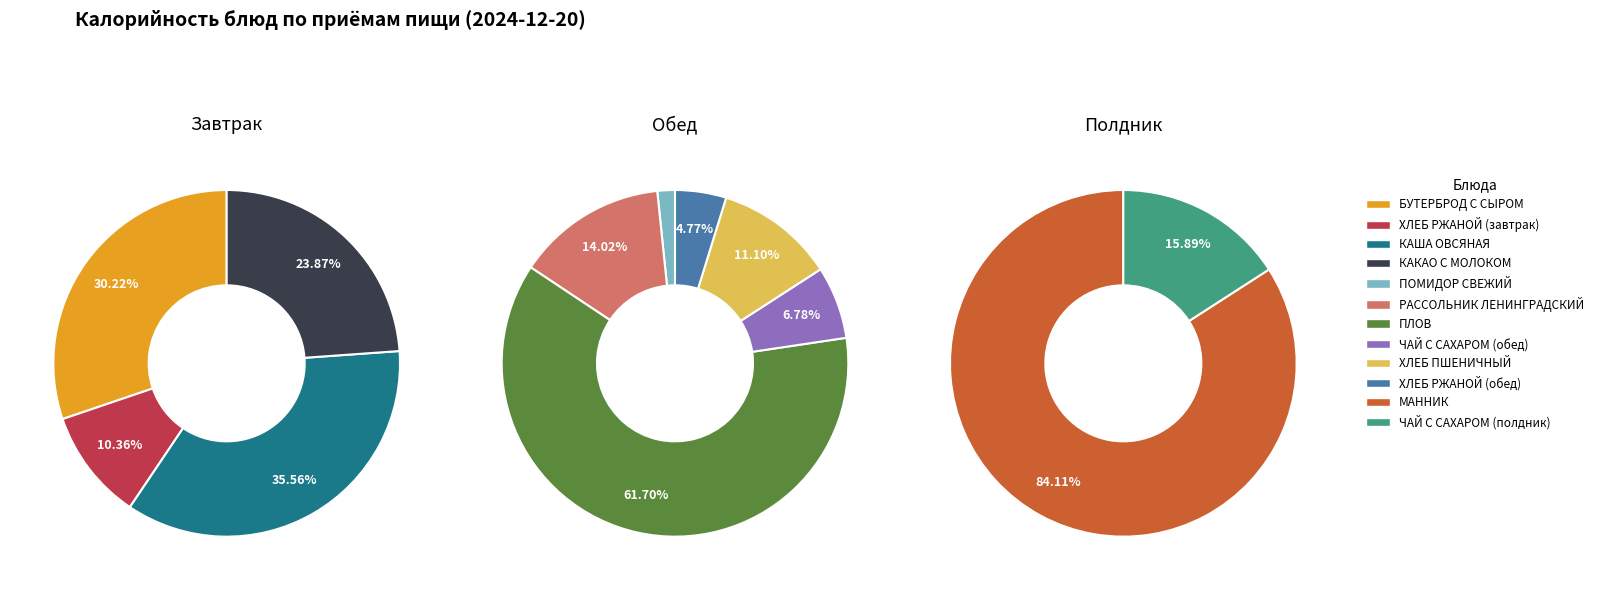

Do КАКАО С МОЛОКОМ and ХЛЕБ РЖАНОЙ (завтрак) together represent more than half of the pie?

No